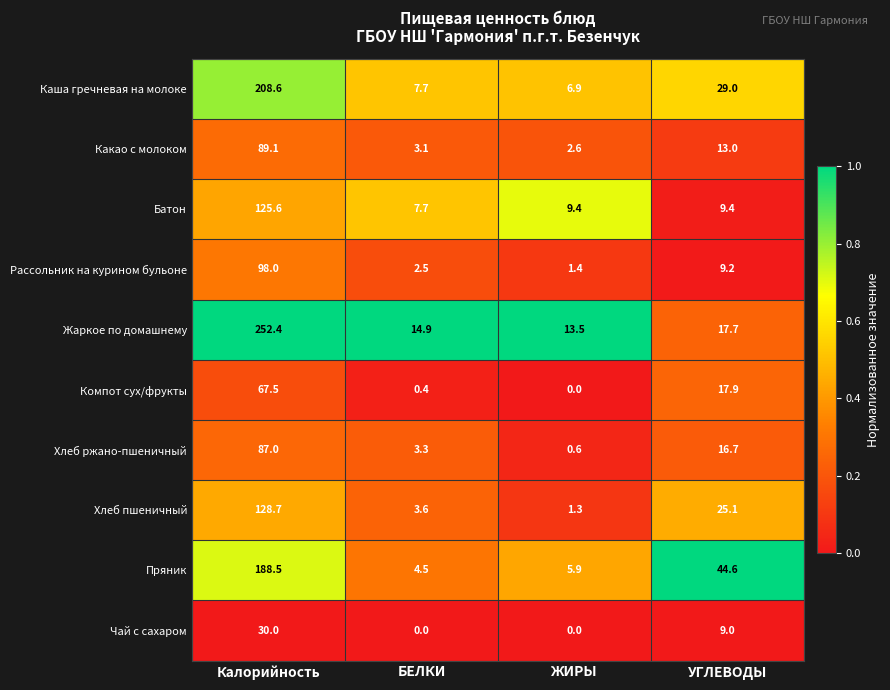

At which category is the sum across all series the highest?

Калорийность